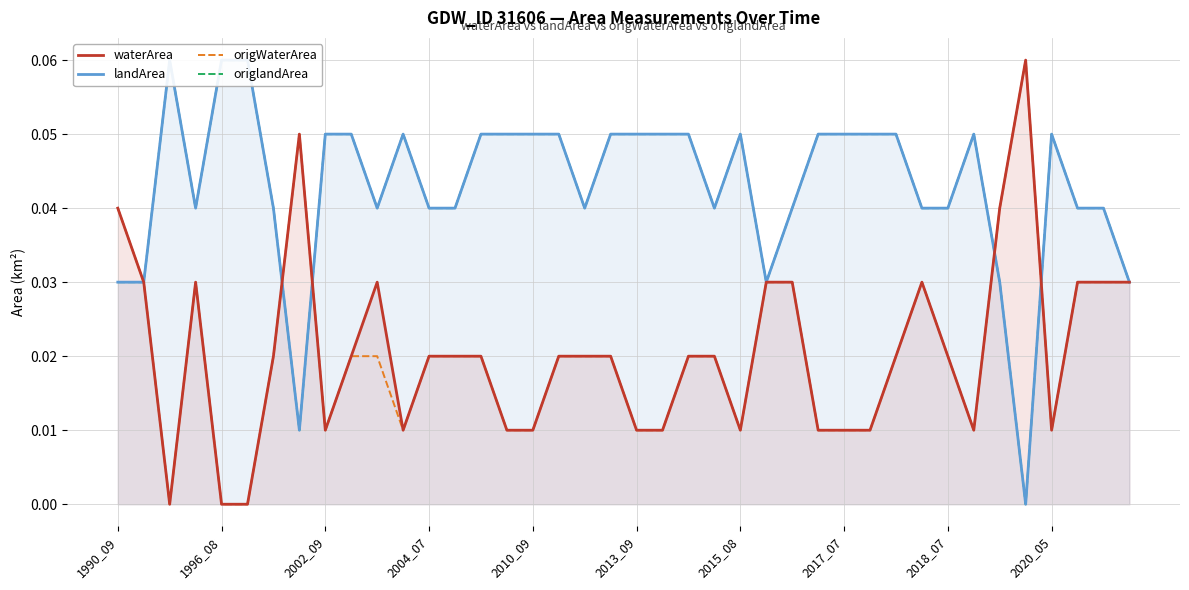

What is the label of the 31st point from the left?

30